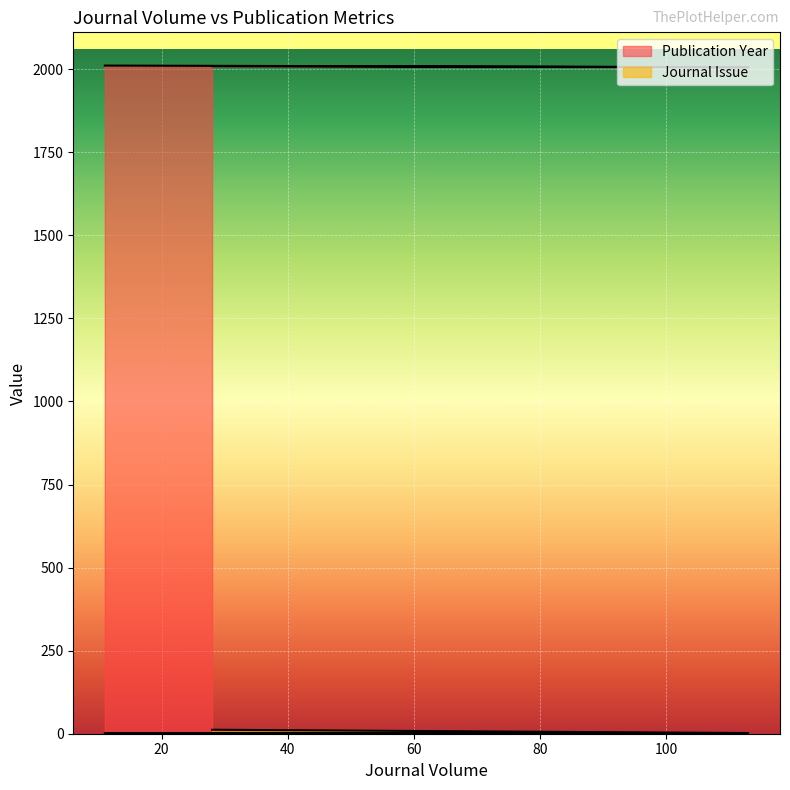

Which series changed the most between 11 and 113?

Publication Year